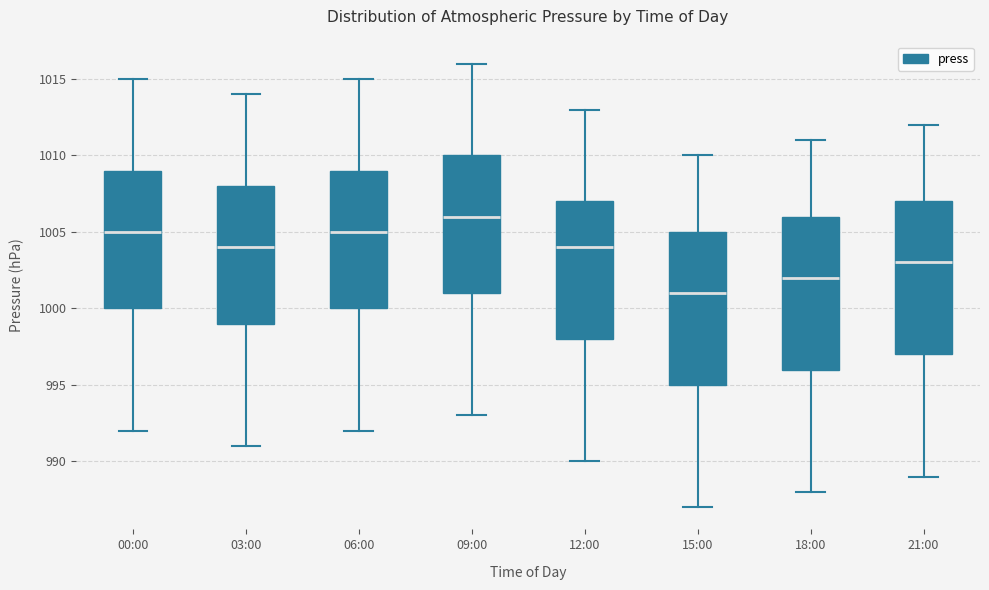

Reading left to right, read every box against the y-axis: the position of its median line, the range the box covers, and the ends of its whiskers. The values are not printed on the chart, so give them approximately, as read against the axis.

00:00: median 1005, box 1000 to 1009, whiskers 992 to 1015
03:00: median 1004, box 999 to 1008, whiskers 991 to 1014
06:00: median 1005, box 1000 to 1009, whiskers 992 to 1015
09:00: median 1006, box 1001 to 1010, whiskers 993 to 1016
12:00: median 1004, box 998 to 1007, whiskers 990 to 1013
15:00: median 1001, box 995 to 1005, whiskers 987 to 1010
18:00: median 1002, box 996 to 1006, whiskers 988 to 1011
21:00: median 1003, box 997 to 1007, whiskers 989 to 1012